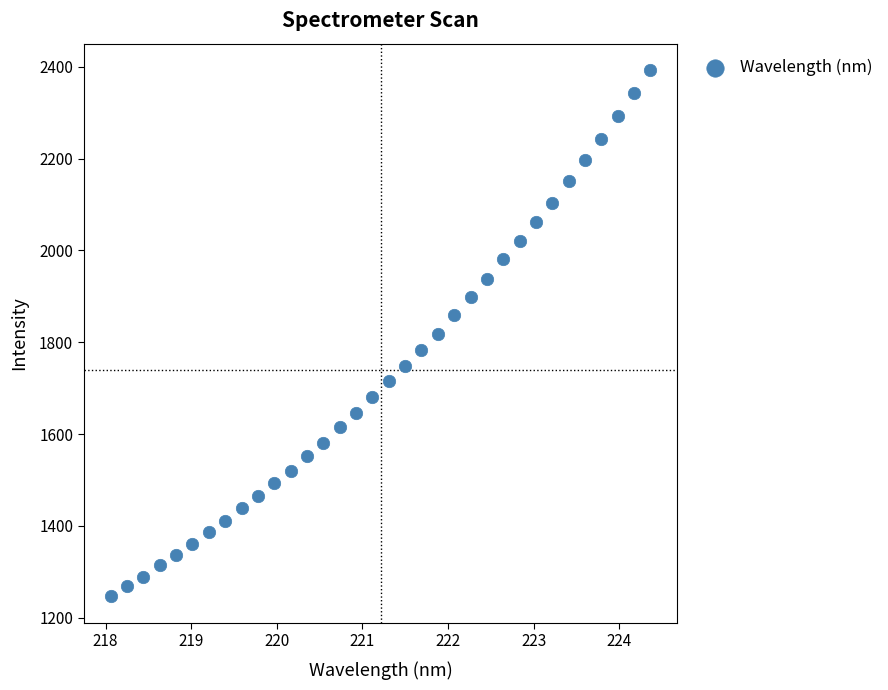

What is the range of Y values (max minus min)?

1146.8